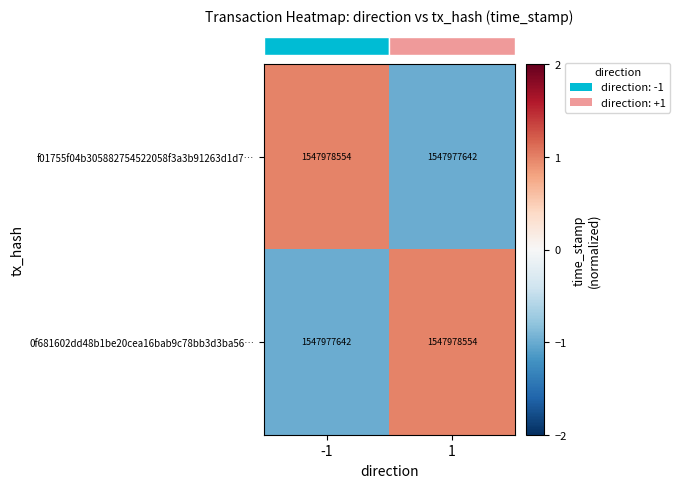

Between 1 and -1, which is larger?

-1